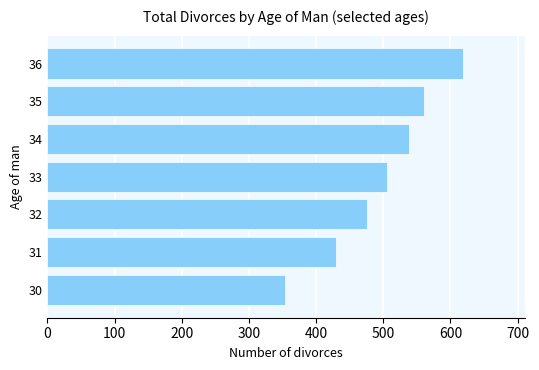

Reading top to bottom, transcribe all the data shown in this chart.

36=618	35=561	34=538	33=506	32=475	31=429	30=353